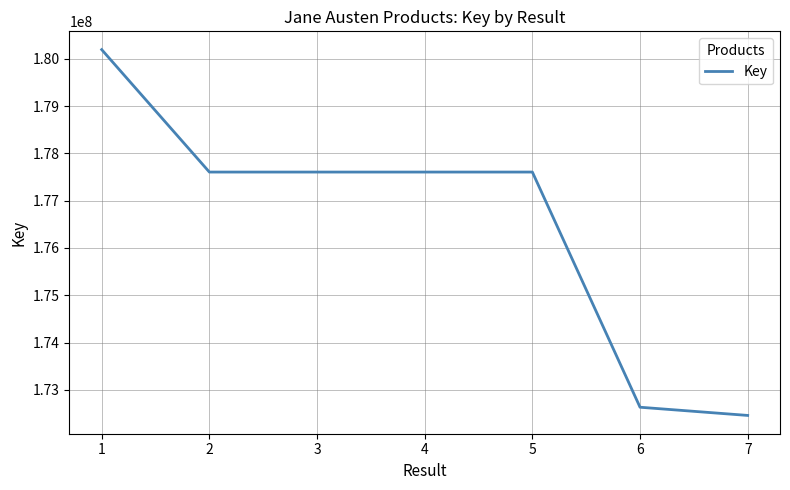

What is the ratio of the value at 4 to the value at 1?

1.0